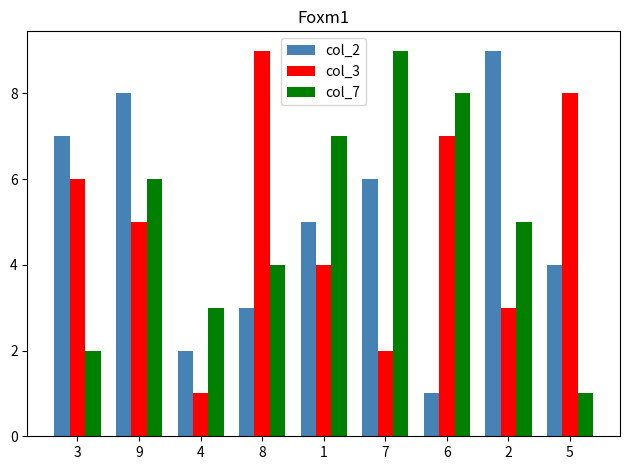

How many col_2 values are between 3 and 7?

5